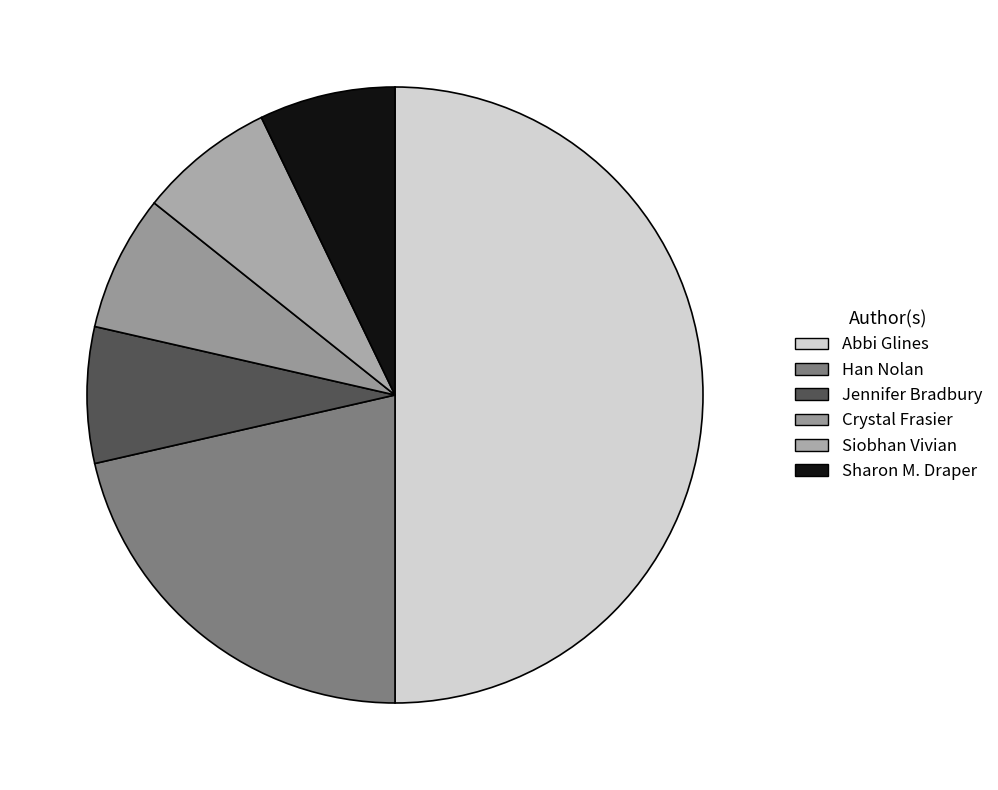

Combined, what portion of the pie is Sharon M. Draper and Siobhan Vivian?

14.3%